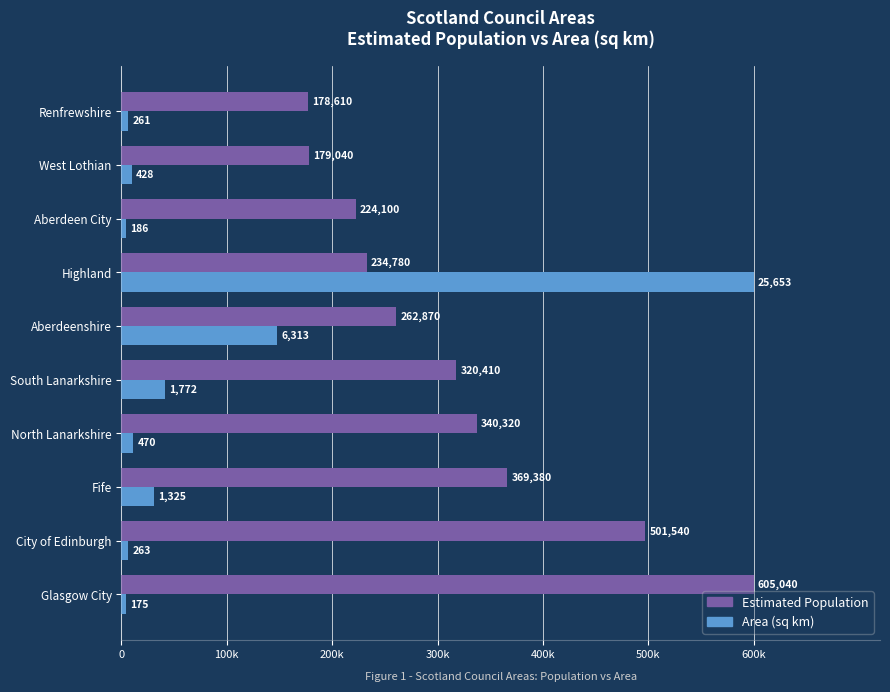

What position from the left is Fife?

3